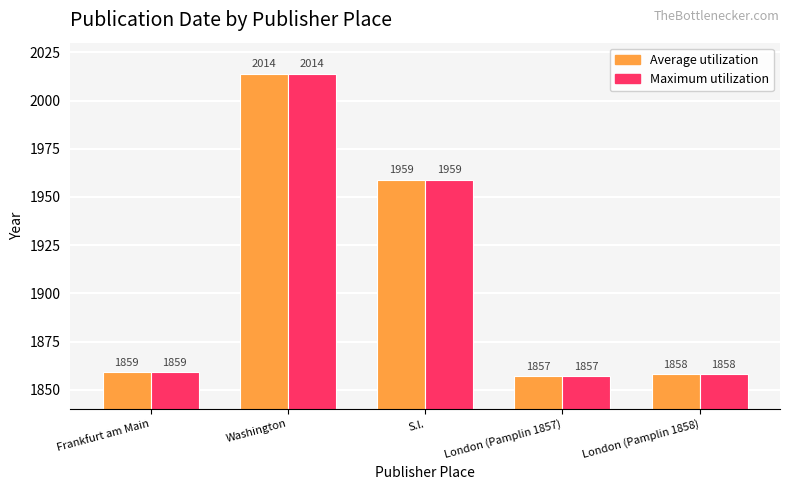

At which category is the sum across all series the highest?

Washington